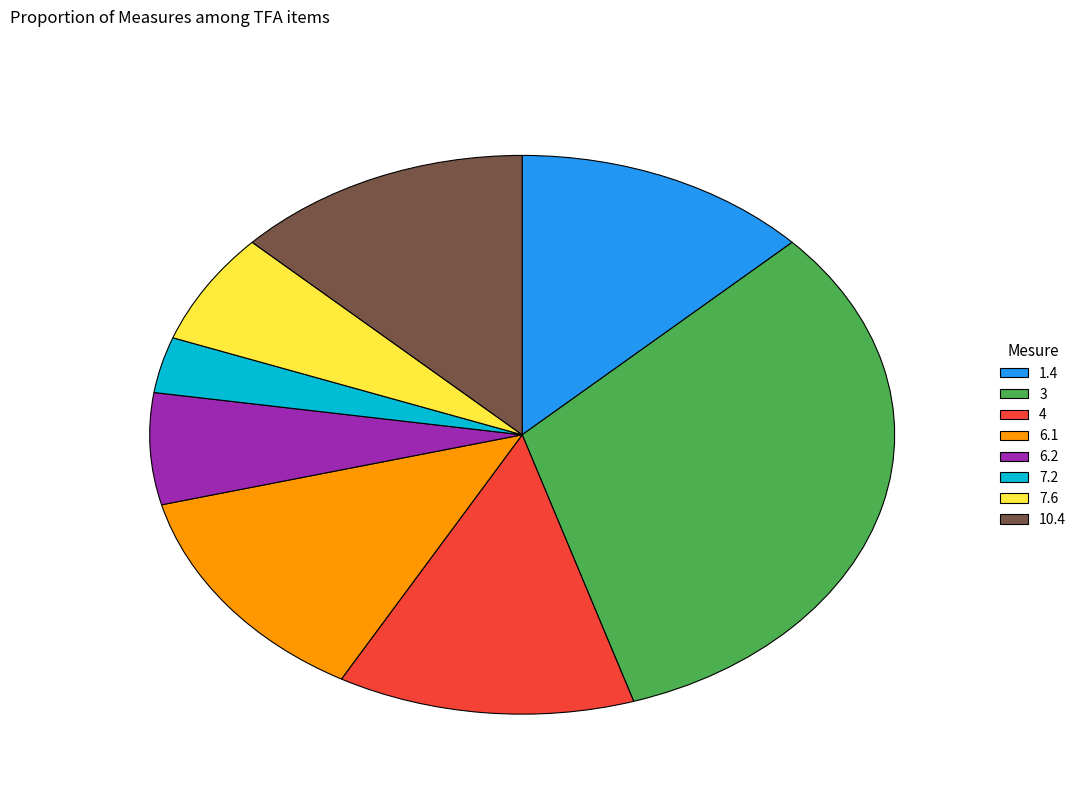

Count the number of slices in the pie.

8